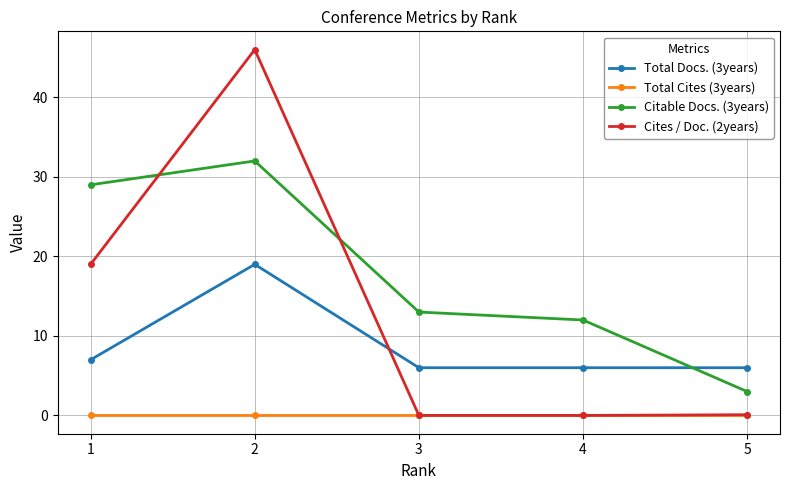

What is the total value across all series at 1?

55.0